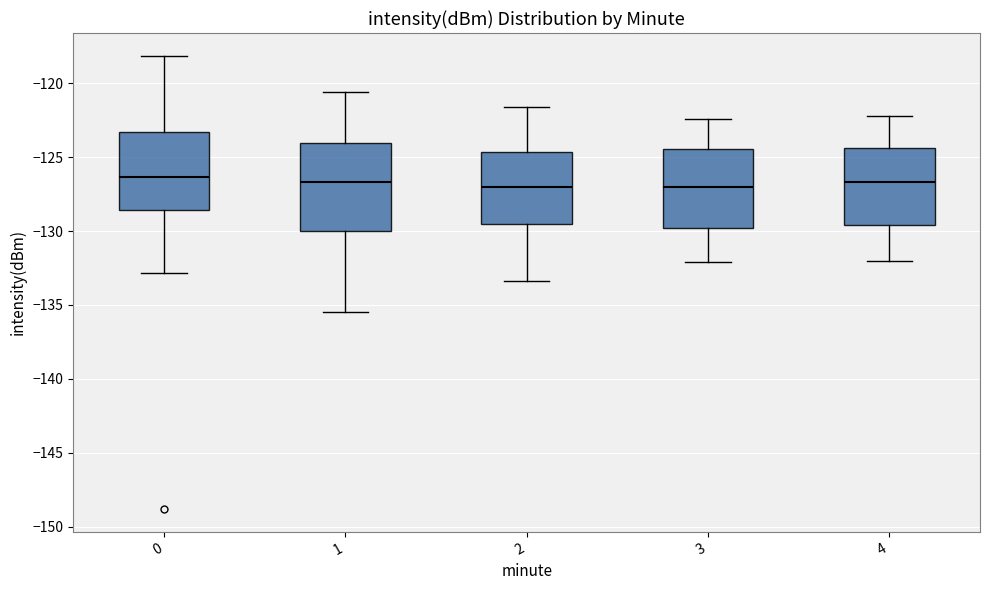

Reading left to right, transcribe this box plot: for each box, give where its median line is, the range the box spans, and where its two whiskers end, as read against the y-axis. The values are not printed on the chart, so give them approximately, as read against the axis.

0: median -126.5, box -128.5 to -123.5, whiskers -133.0 to -118.0
1: median -126.5, box -130.0 to -124.0, whiskers -135.5 to -120.5
2: median -127.0, box -129.5 to -124.5, whiskers -133.5 to -121.5
3: median -127.0, box -130.0 to -124.5, whiskers -132.0 to -122.5
4: median -126.5, box -129.5 to -124.5, whiskers -132.0 to -122.0